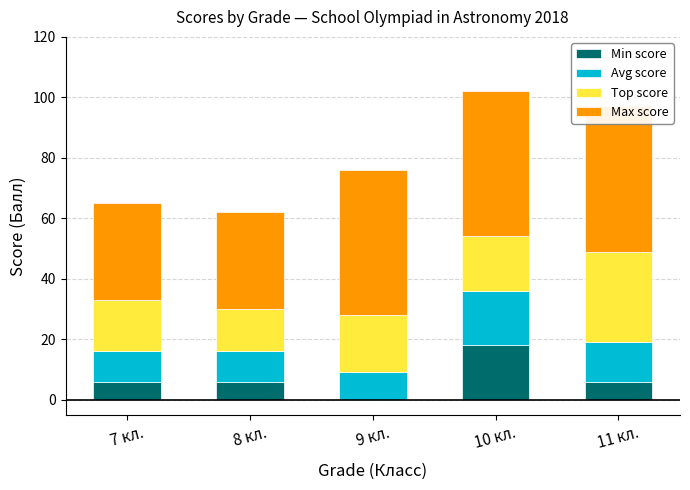

How many bars are there in each group?

4